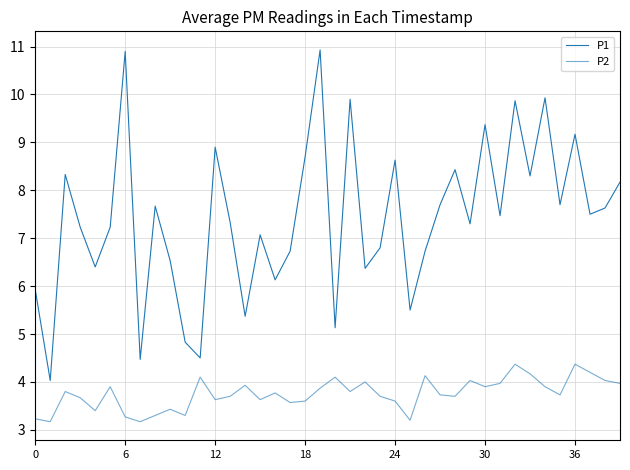

Is this an area chart (filled region under the line)?

No